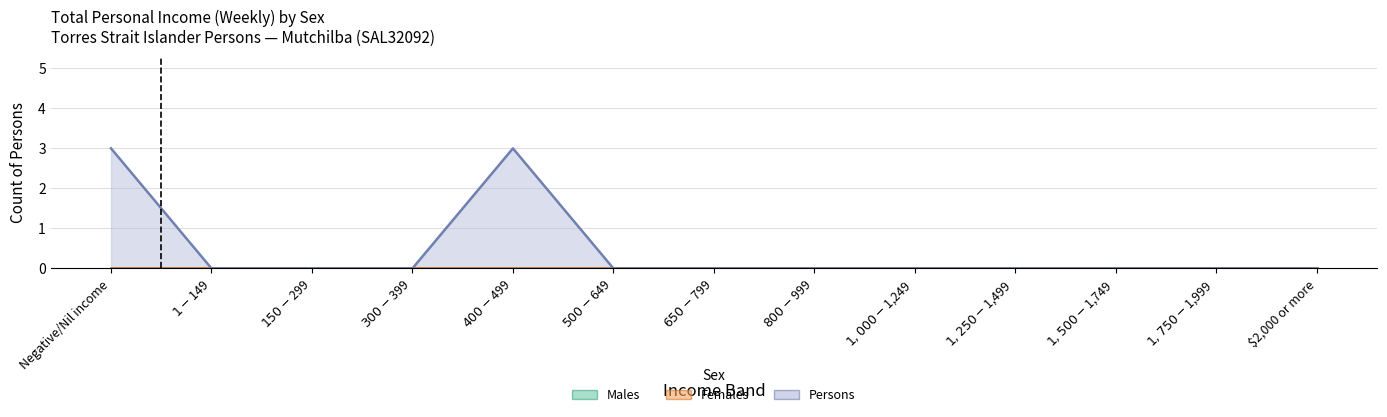

Reading left to right, extract all data points from this chart.

Males: Negative/Nil income=0	$1-$149=0	$150-$299=0	$300-$399=0	$400-$499=0	$500-$649=0	$650-$799=0	$800-$999=0	$1,000-$1,249=0	$1,250-$1,499=0	$1,500-$1,749=0	$1,750-$1,999=0	$2,000 or more=0
Females: Negative/Nil income=0	$1-$149=0	$150-$299=0	$300-$399=0	$400-$499=0	$500-$649=0	$650-$799=0	$800-$999=0	$1,000-$1,249=0	$1,250-$1,499=0	$1,500-$1,749=0	$1,750-$1,999=0	$2,000 or more=0
Persons: Negative/Nil income=3	$1-$149=0	$150-$299=0	$300-$399=0	$400-$499=3	$500-$649=0	$650-$799=0	$800-$999=0	$1,000-$1,249=0	$1,250-$1,499=0	$1,500-$1,749=0	$1,750-$1,999=0	$2,000 or more=0